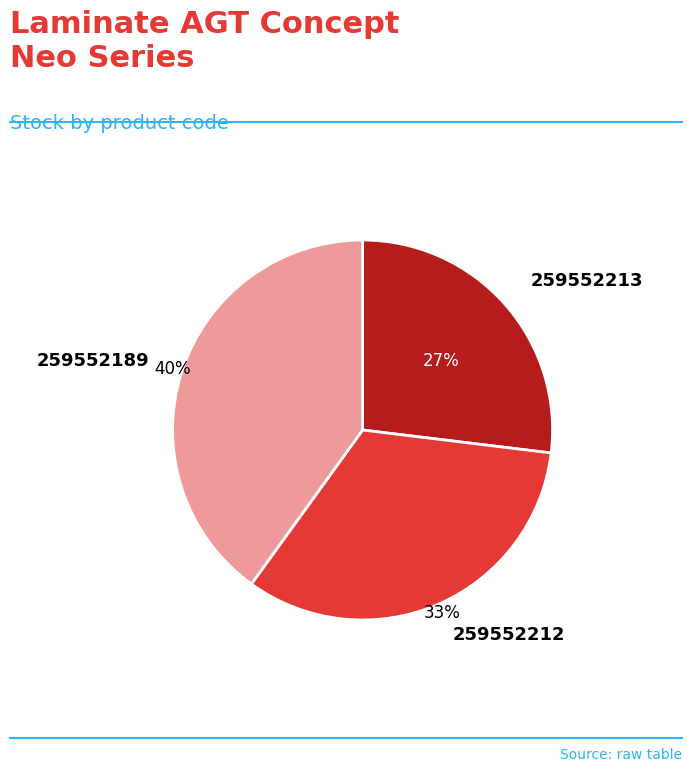

Is there a majority slice in this chart?

No